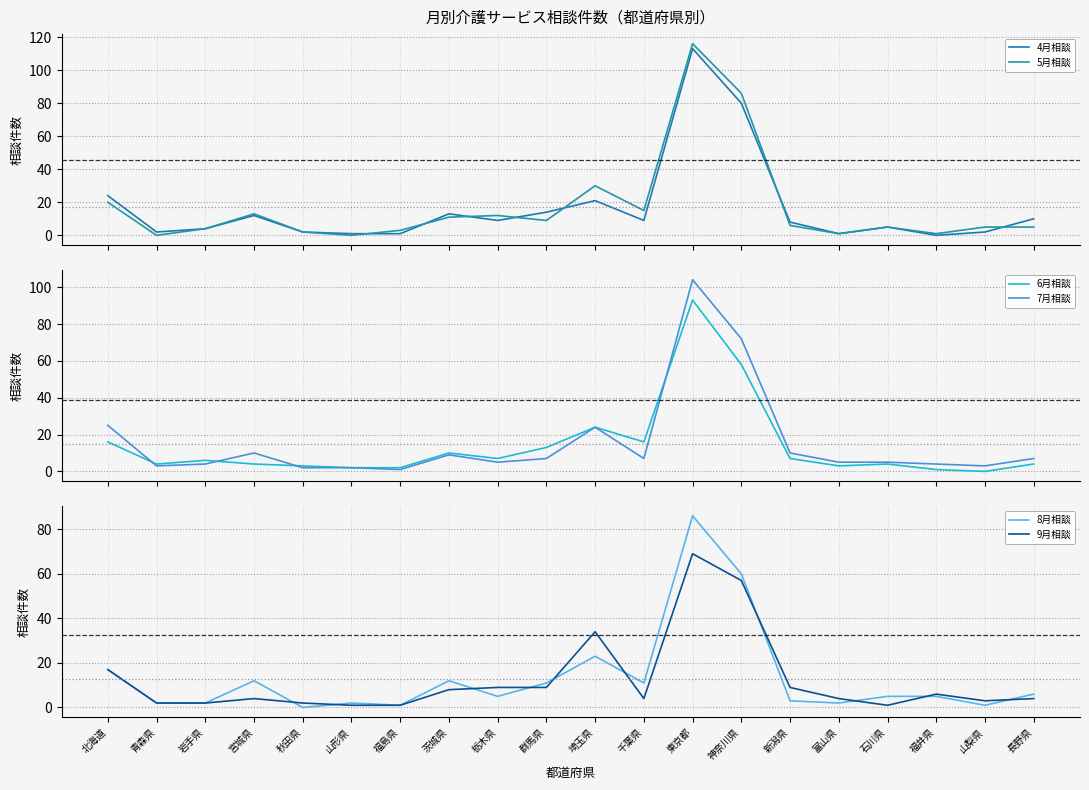

What is the sum of all 9月相談 values?

246